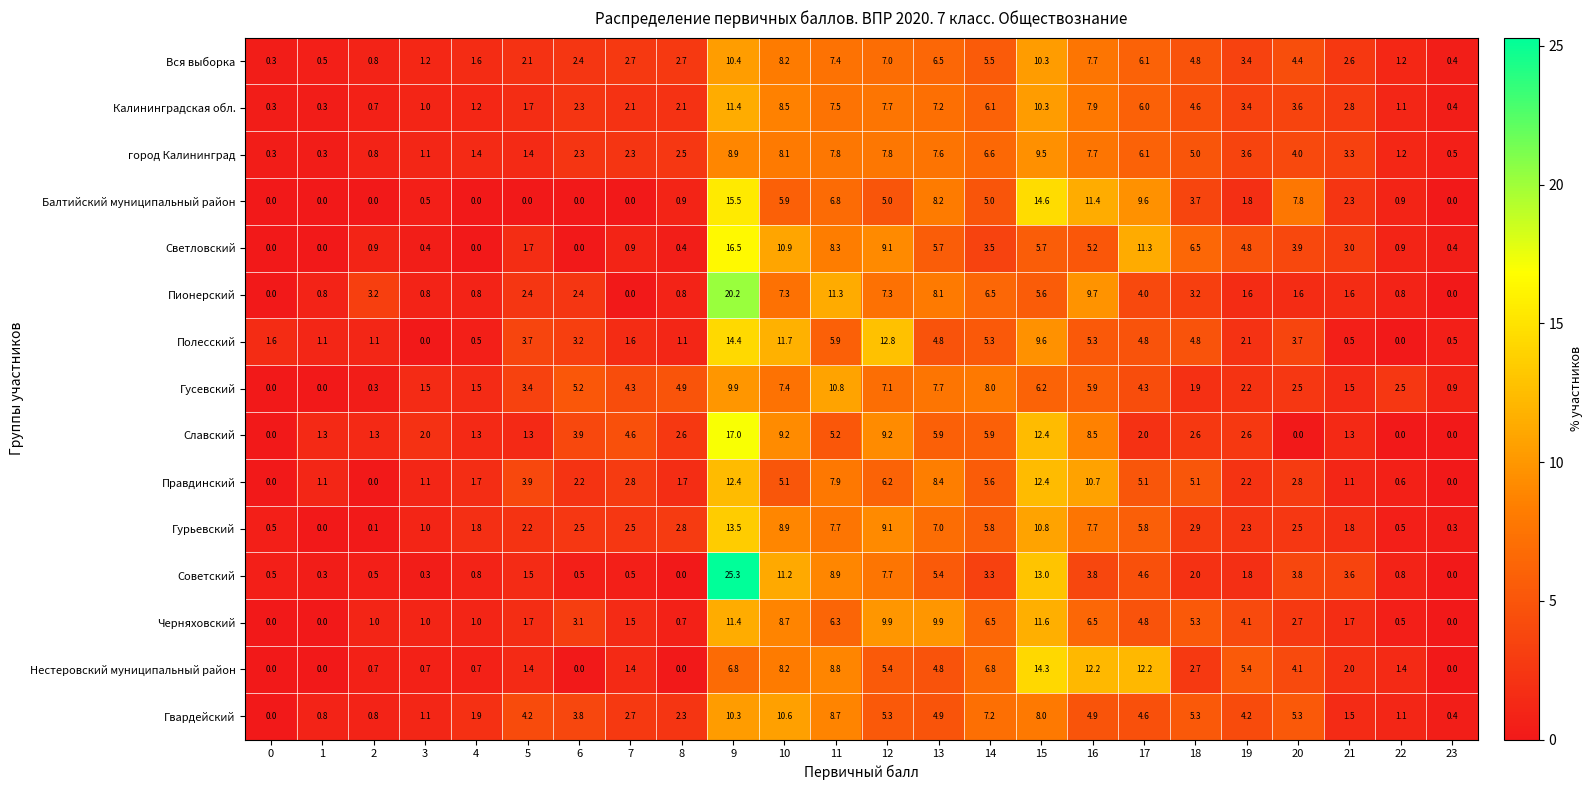

Rank the series by their maximum value, from lowest to highest.

город Калининград, Вся выборка, Гвардейский, Гусевский, Калининградская обл., Черняховский, Правдинский, Гурьевский, Нестеровский муниципальный район, Полесский, Балтийский муниципальный район, Светловский, Славский, Пионерский, Советский